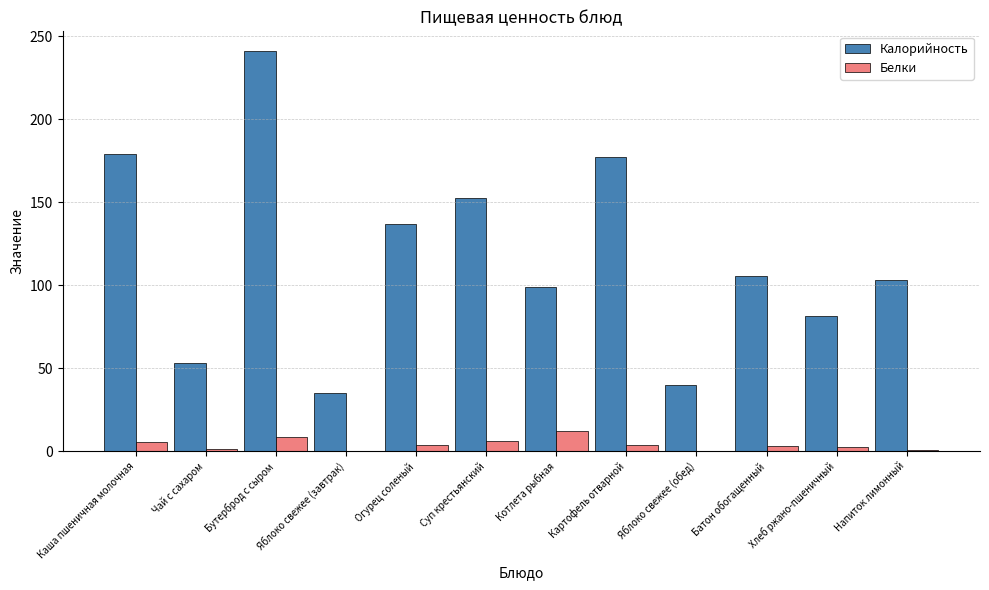

At which category is the sum across all series the highest?

Бутерброд с сыром